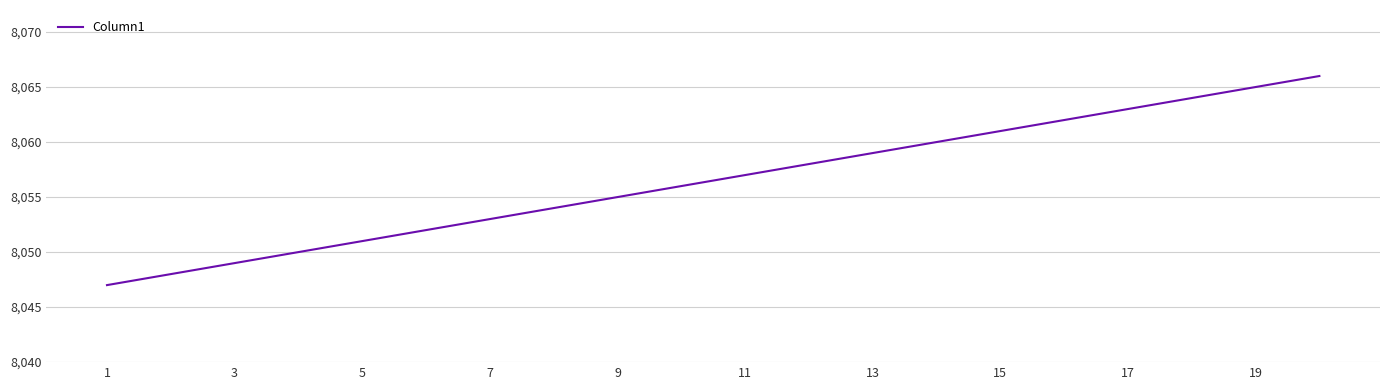

Reading left to right, list all the values displayed in this chart.

8047	8048	8049	8050	8051	8052	8053	8054	8055	8056	8057	8058	8059	8060	8061	8062	8063	8064	8065	8066